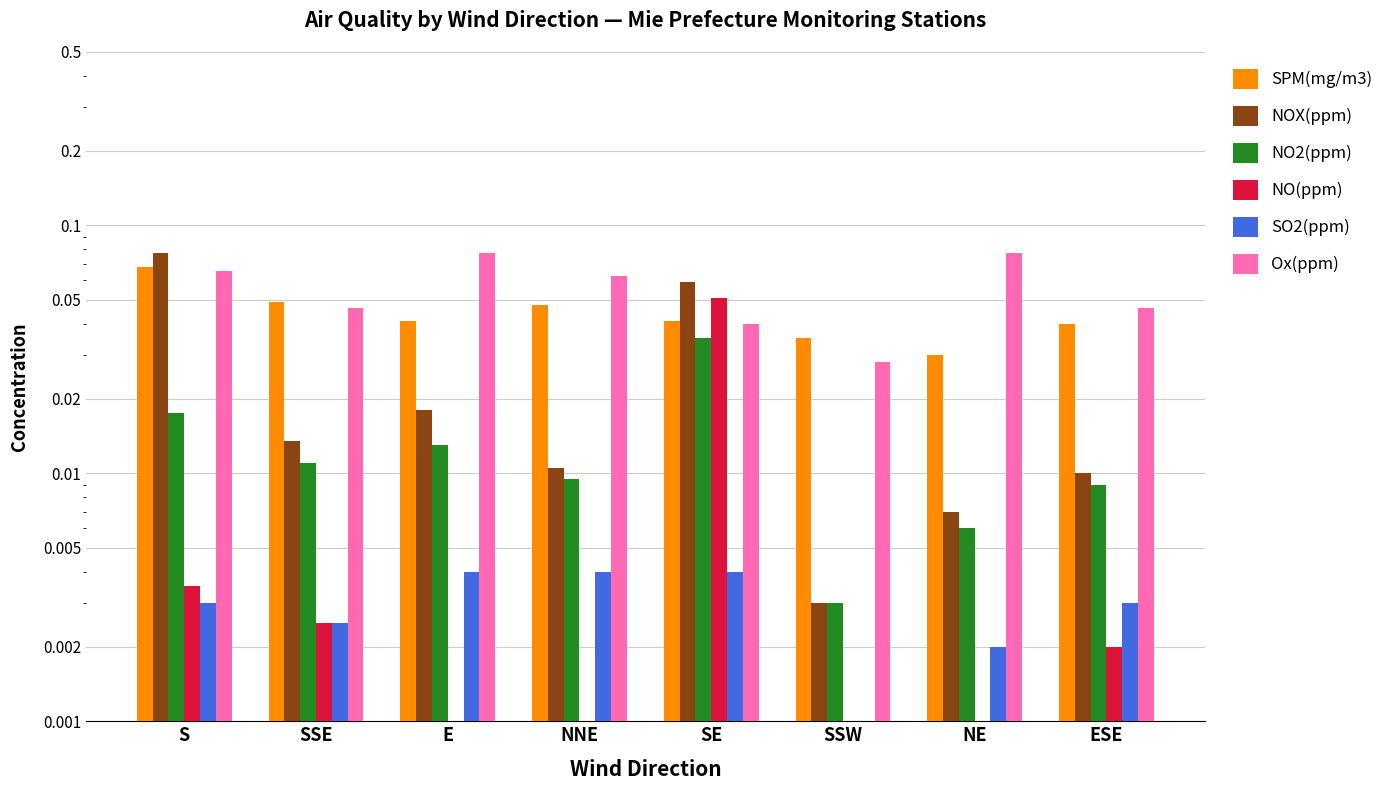

How many bars are there in each group?

6